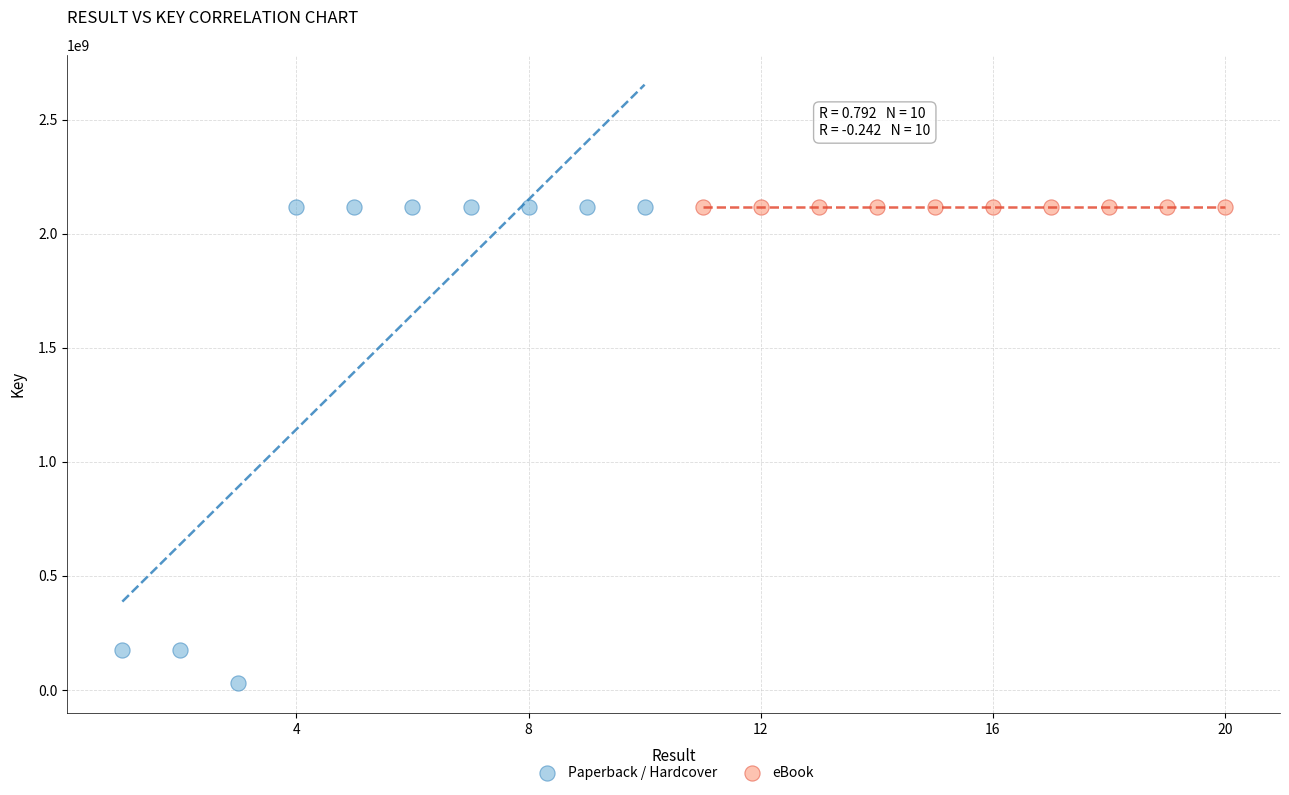

Which series has the widest spread of Y values?

Paperback / Hardcover